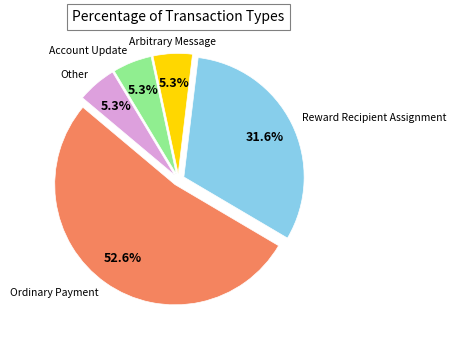

Does any single category account for the majority?

Yes